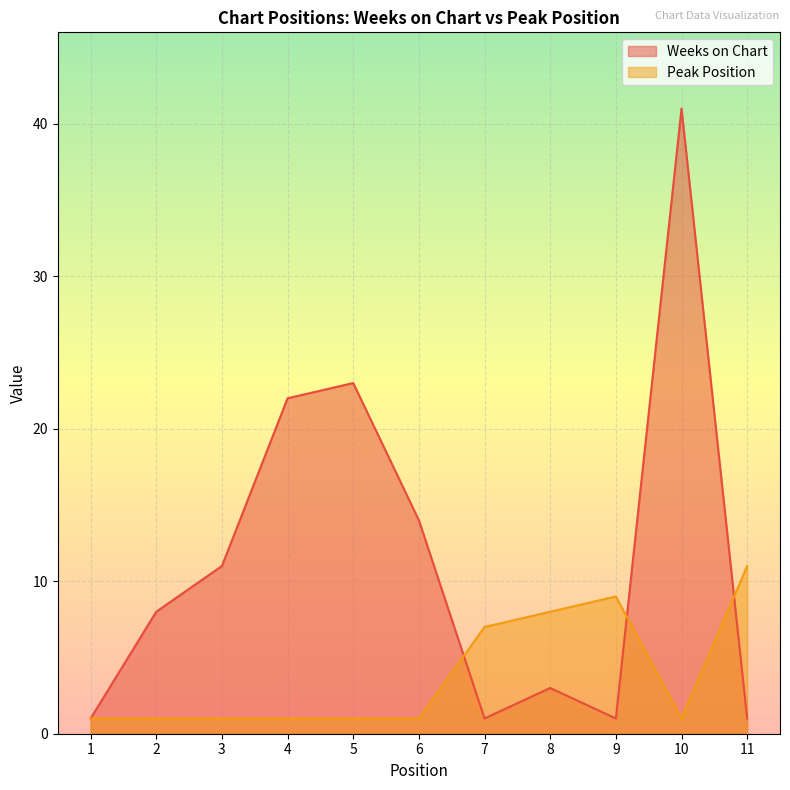

Reading left to right, extract all data points from this chart.

Weeks on Chart: 1	8	11	22	23	14	1	3	1	41	1
Peak Position: 1	1	1	1	1	1	7	8	9	1	11